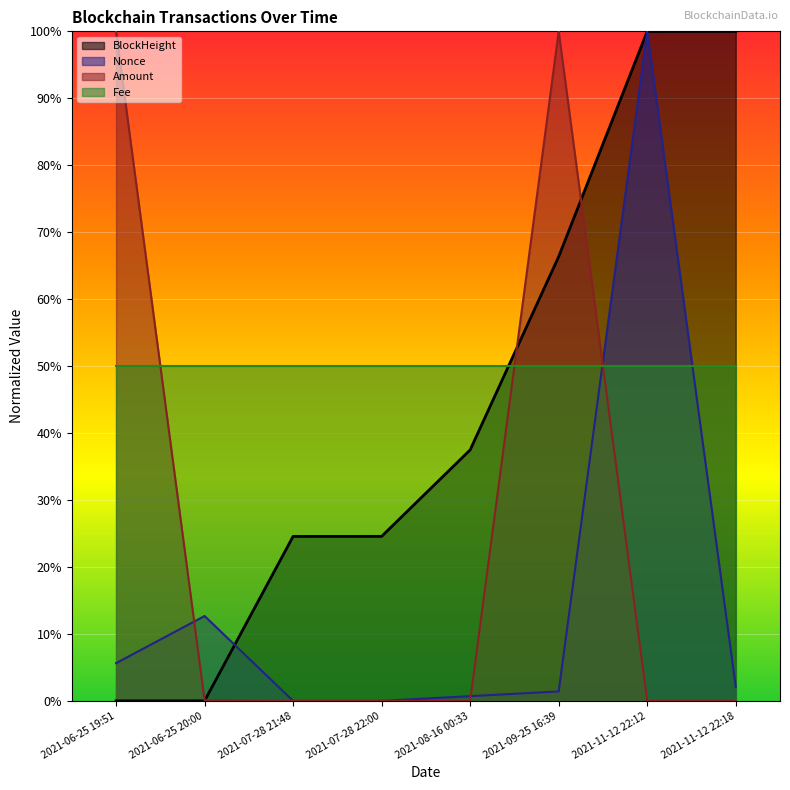

How many interior local peaks does the Amount series have?

1